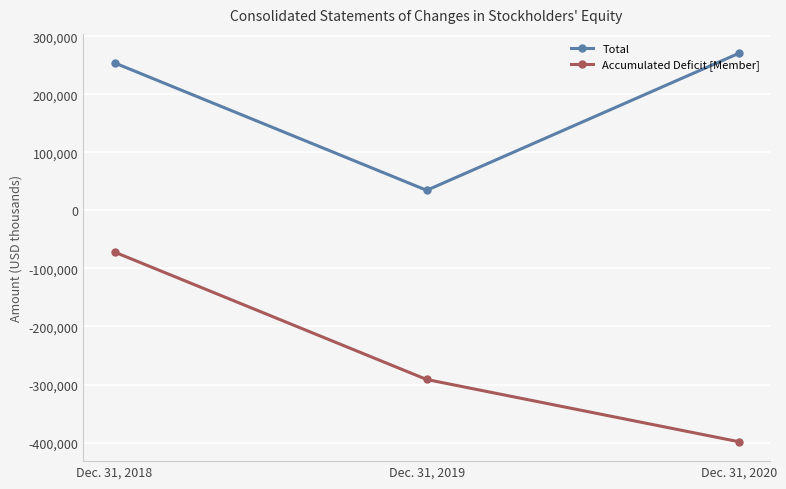

True or false: Total has a value of 34537 at Dec. 31, 2019.

True